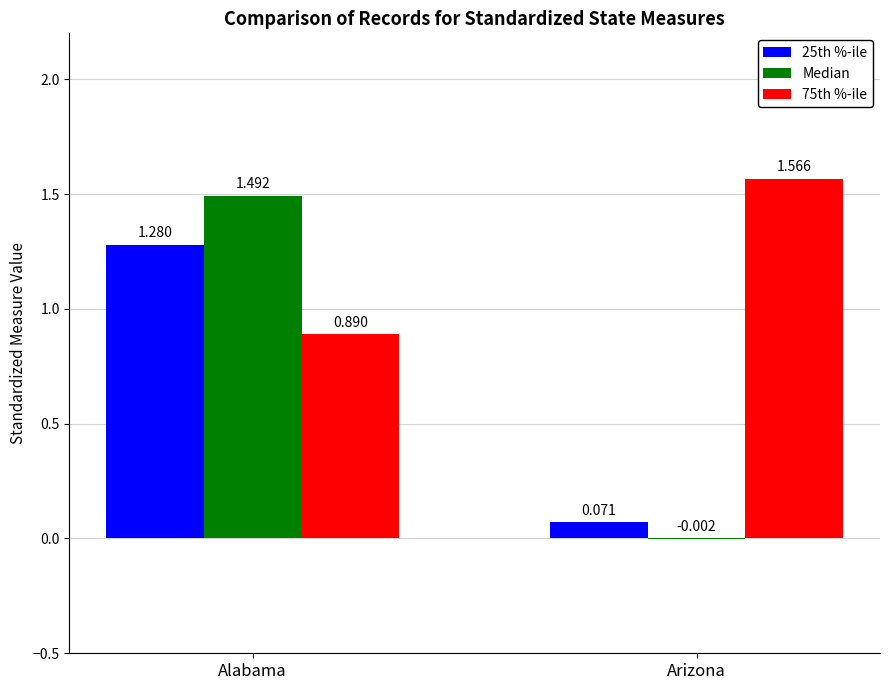

How many data points does each series have?

2